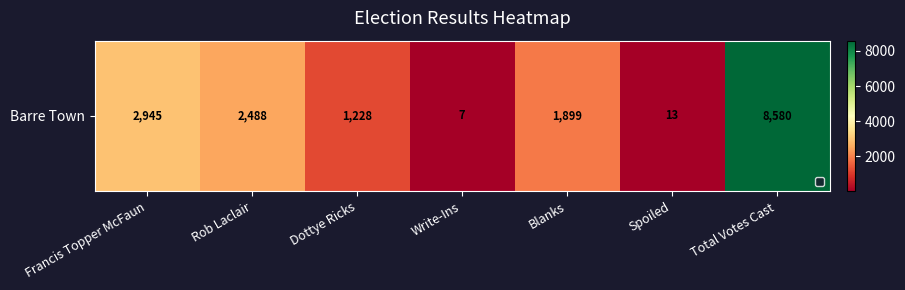

What is the change in value from Blanks to Spoiled?

-1886